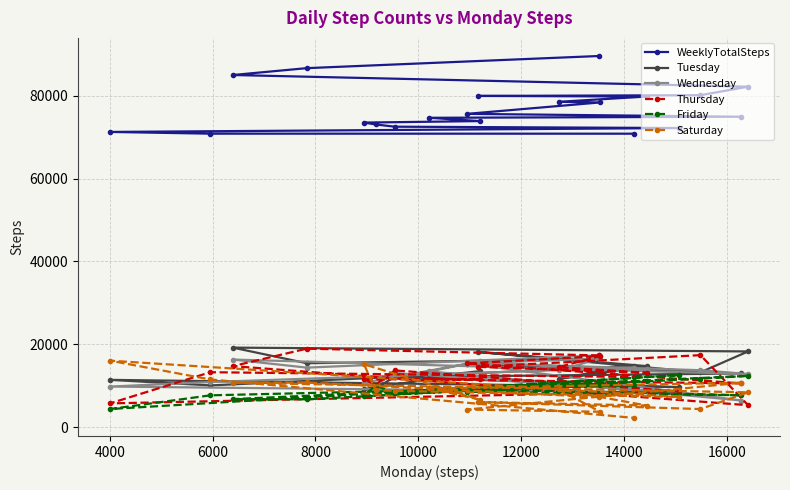

List the series in order of their peak value, highest first.

WeeklyTotalSteps, Tuesday, Thursday, Wednesday, Saturday, Friday